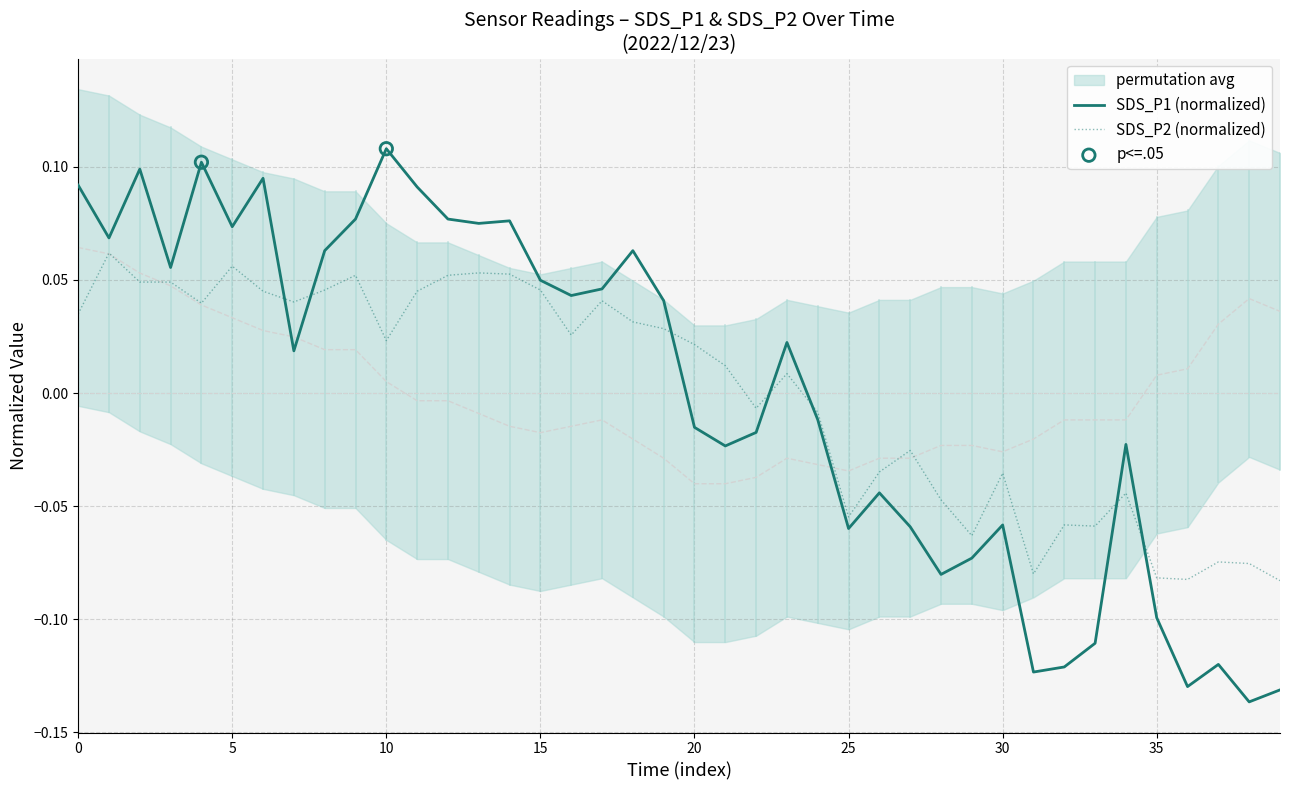

At which label does SDS_P1 (normalized) reach its peak?

10